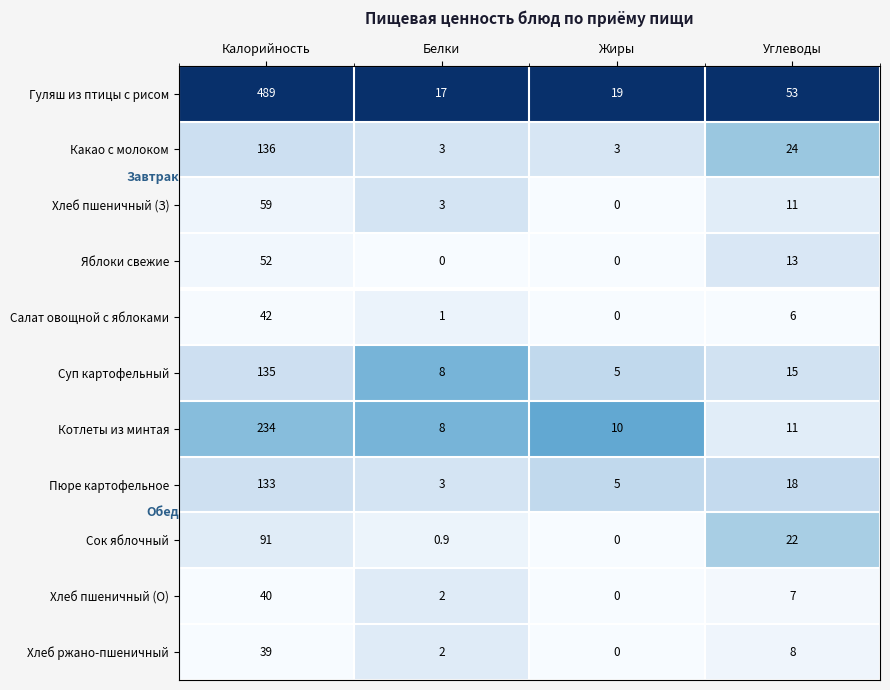

What is the difference between the second highest and minimum values in the Хлеб пшеничный (З) series?

11.0